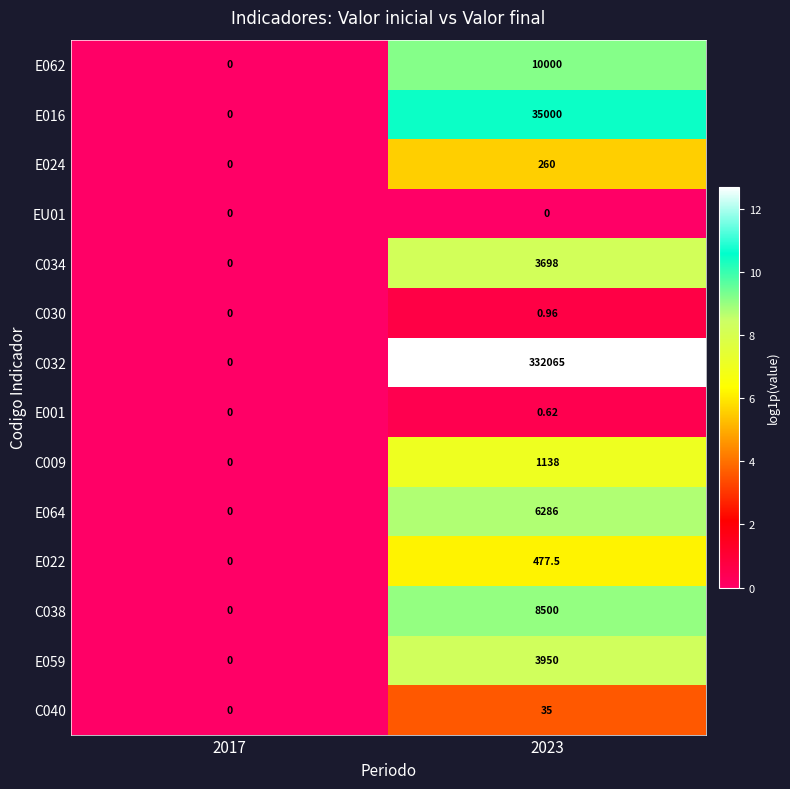

Is the value of E022 at 2017 greater than the value of E062 at 2023?

No